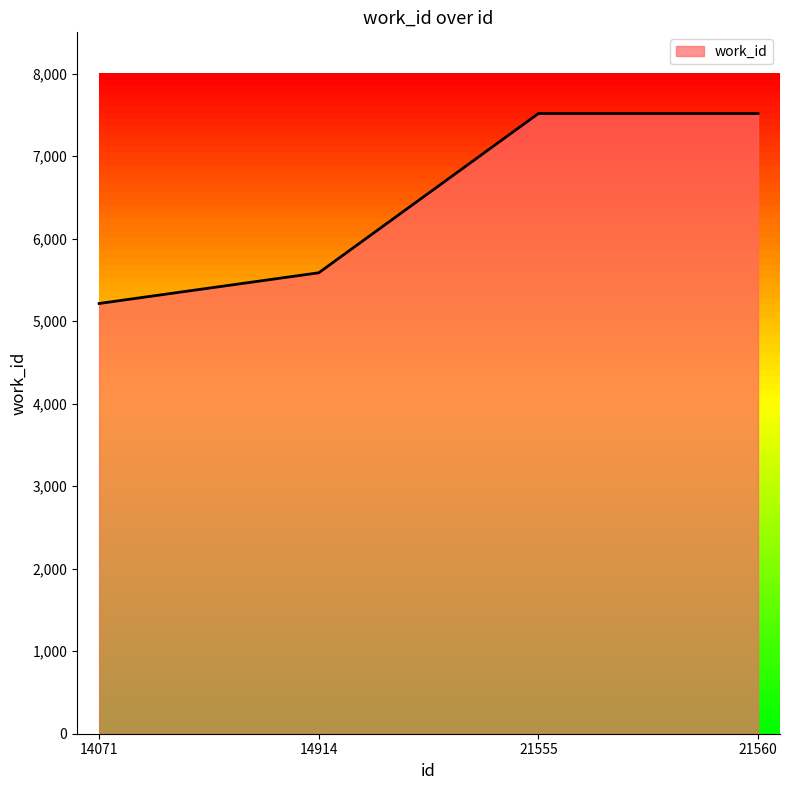

Does the chart have visible grid lines?

No